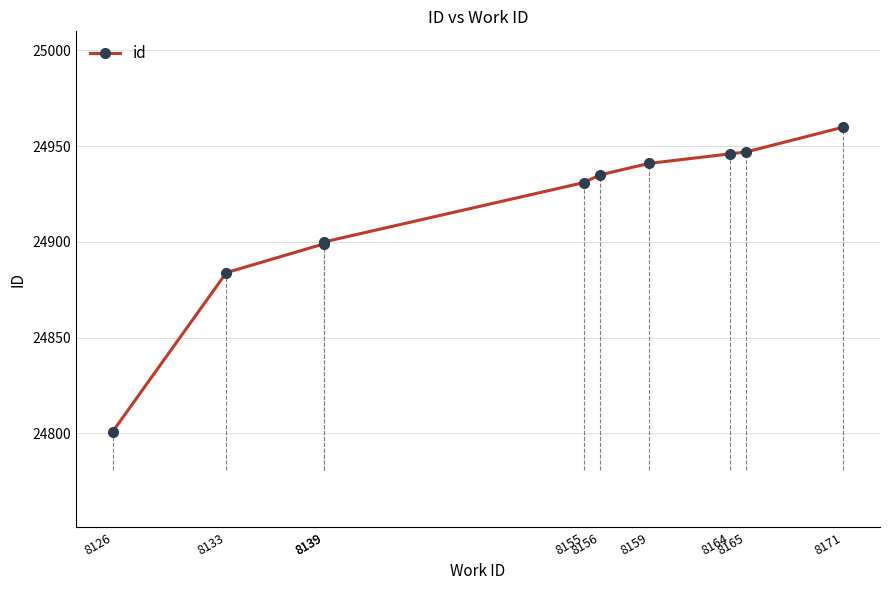

Approximately how many times larger is the value at 8139 compared to 8171?

1.0